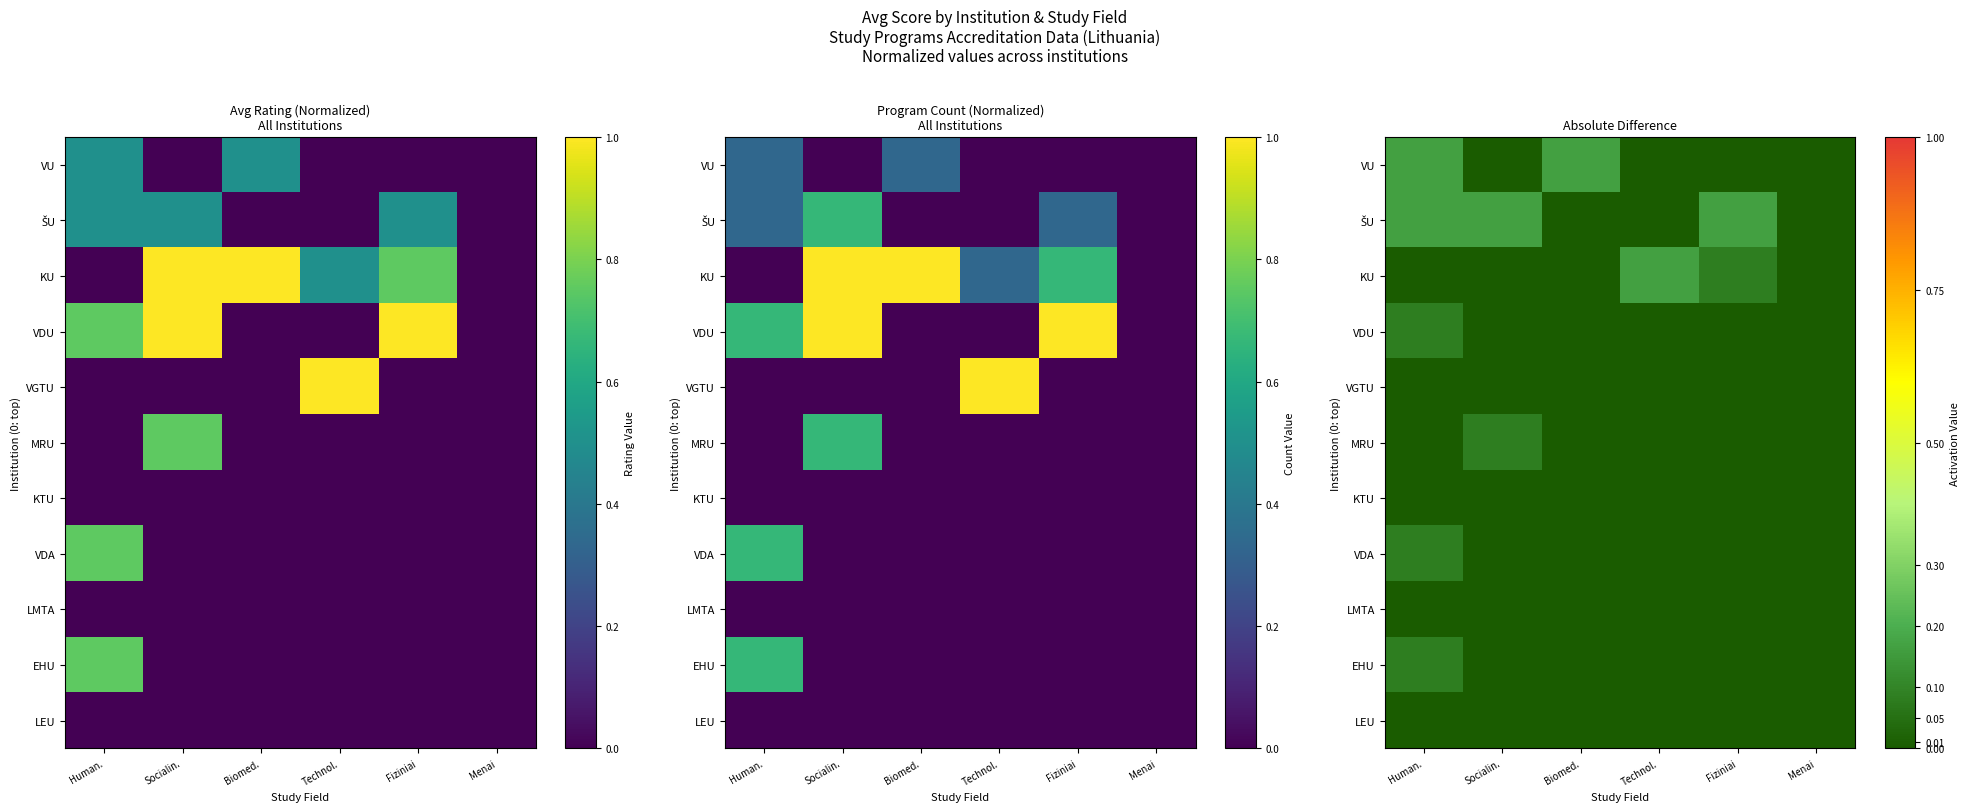

At which category is the sum across all series the highest?

Human.